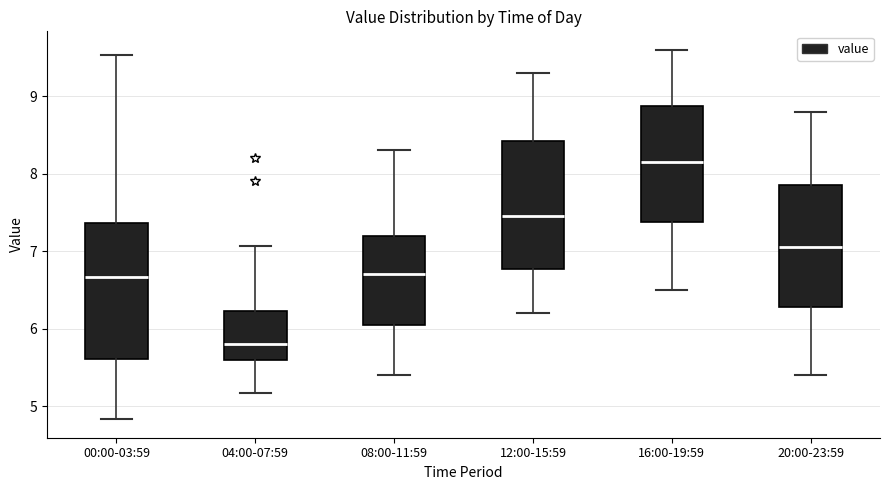

Where does the upper whisker of the box for 08:00-11:59 end on the y-axis? The values are not printed on the chart, so give them approximately, as read against the axis.

8.3